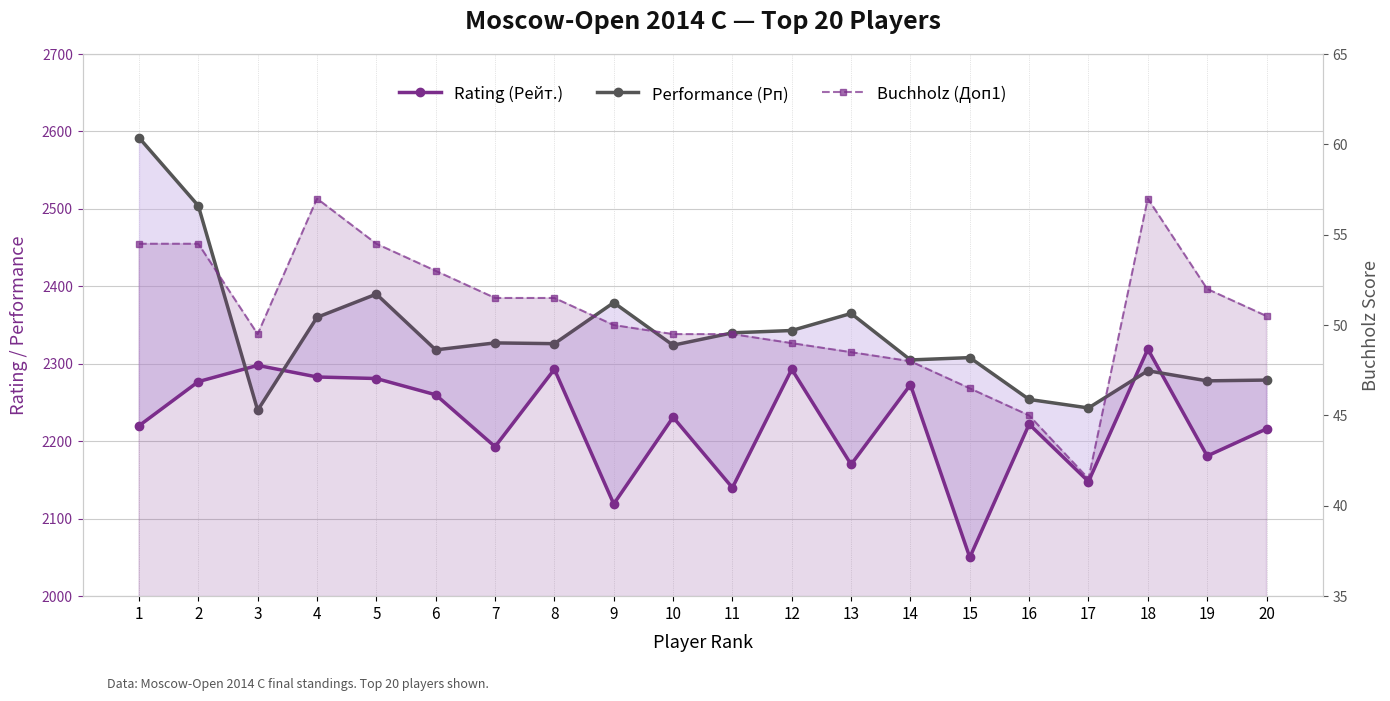

At which label is Buchholz (Доп1) closest to 49?

12